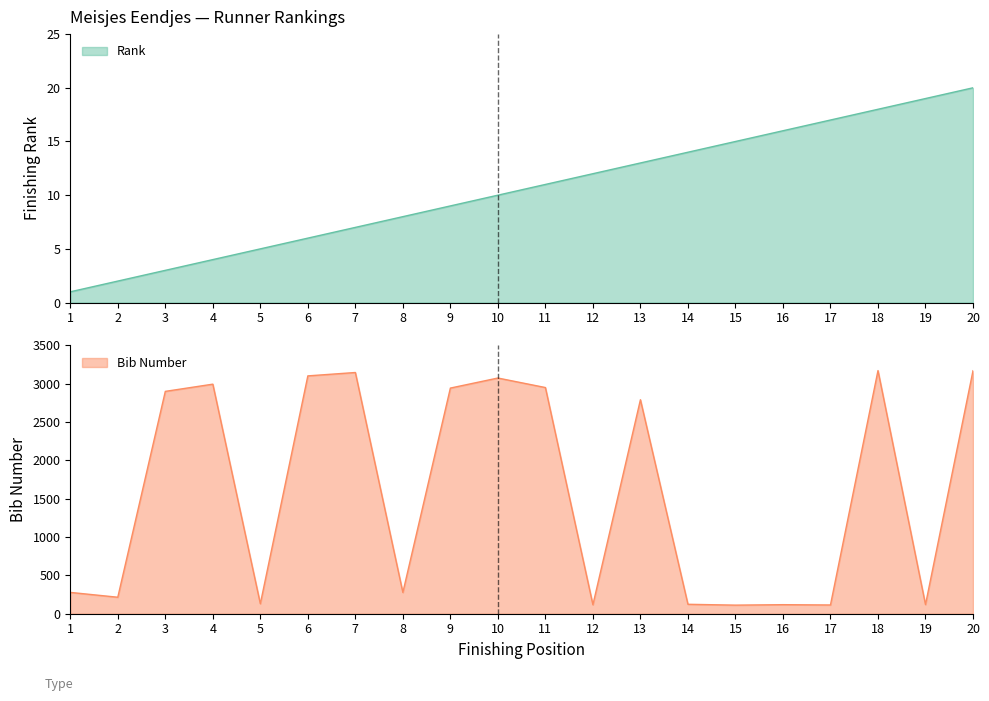

Reading left to right, extract all data points from this chart.

Rank: 1	2	3	4	5	6	7	8	9	10	11	12	13	14	15	16	17	18	19	20
Bib: 278	215	2899	2993	130	3101	3145	277	2942	3073	2949	117	2790	123	112	118	114	3170	119	3168